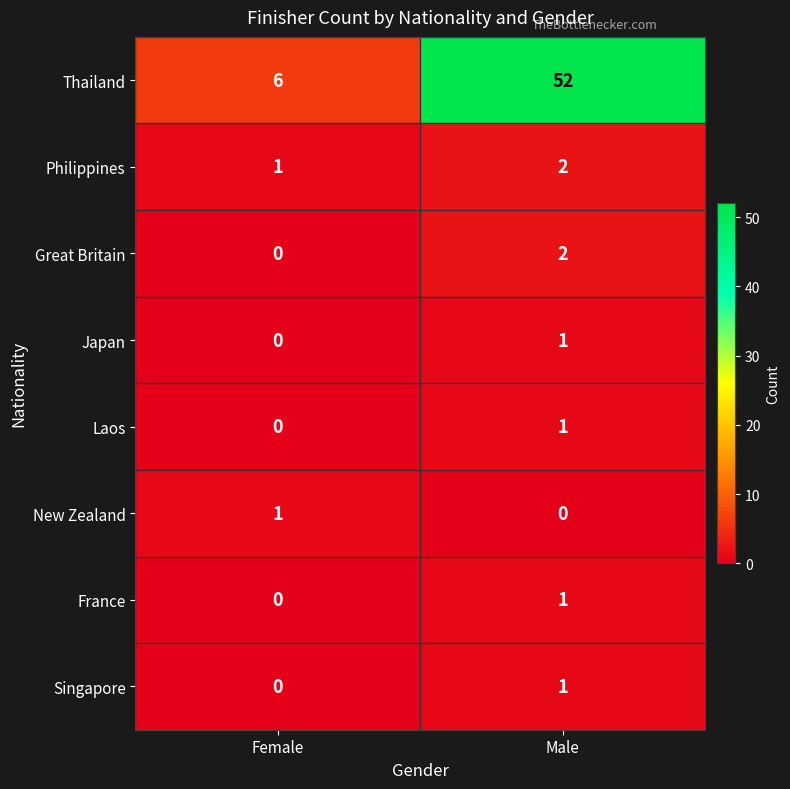

What is the greatest value displayed?

52